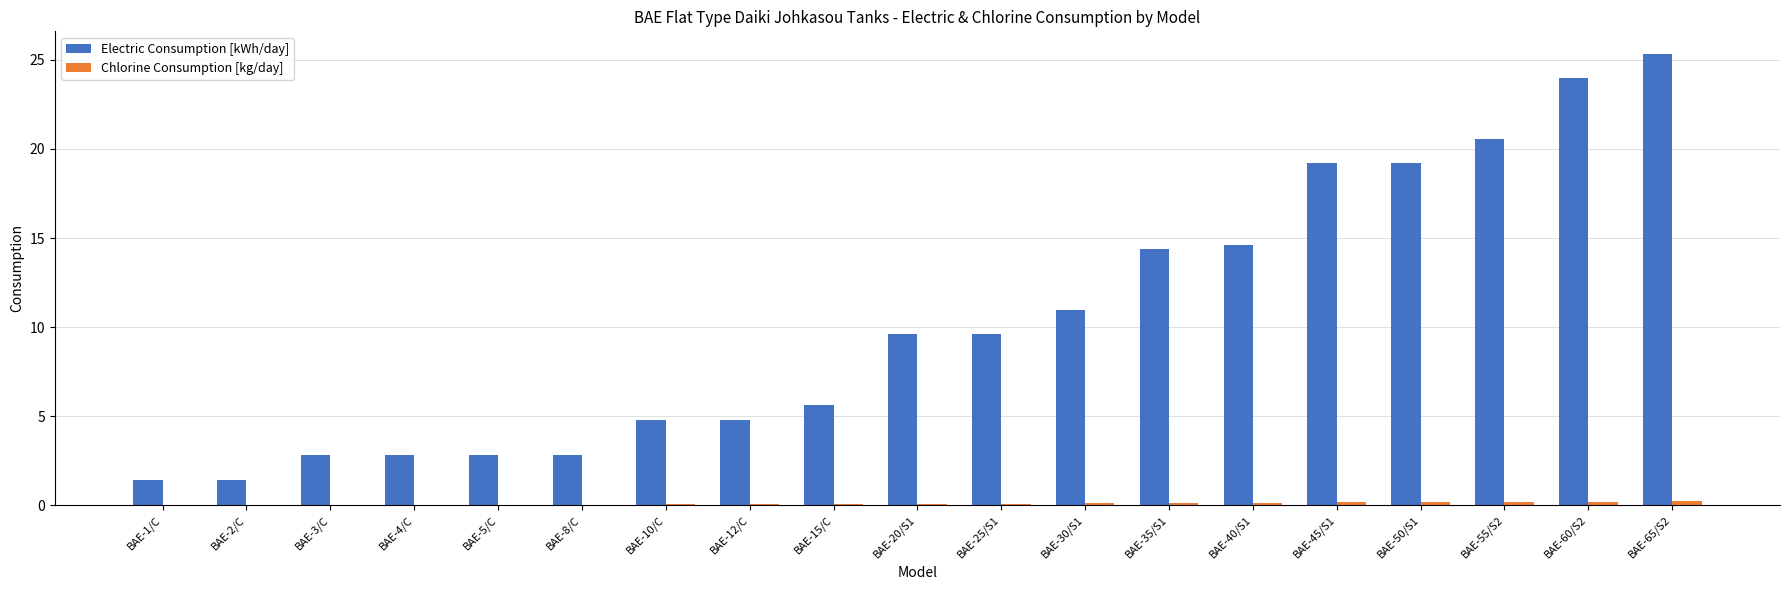

Are the bars horizontal?

No